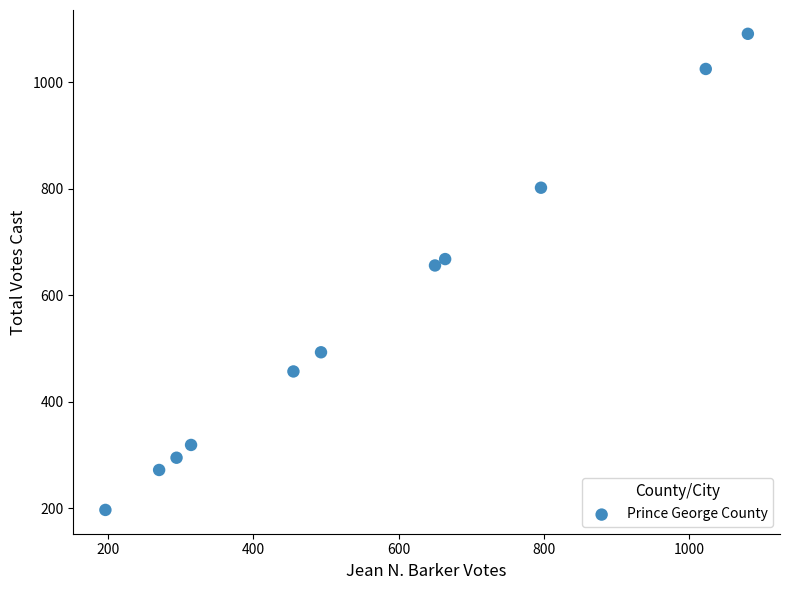

What is the average Y value?

570